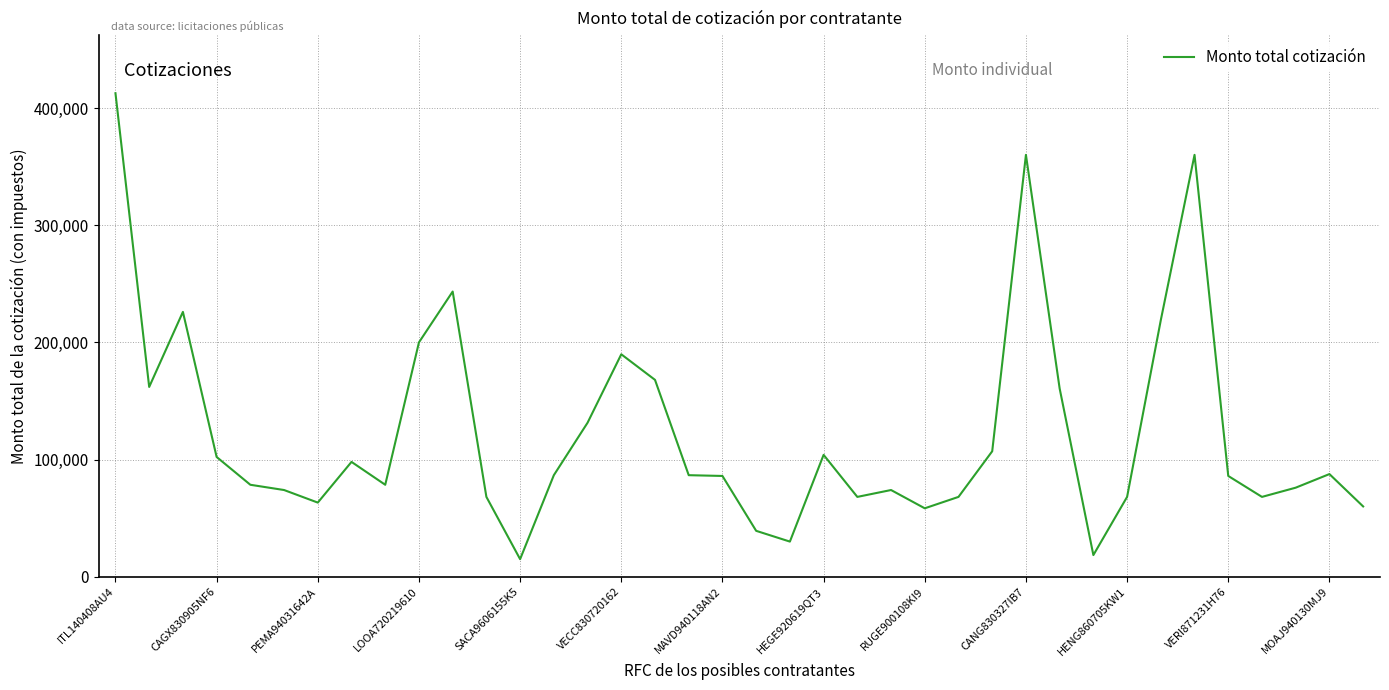

What is the difference between the maximum and minimum values?

397588.5